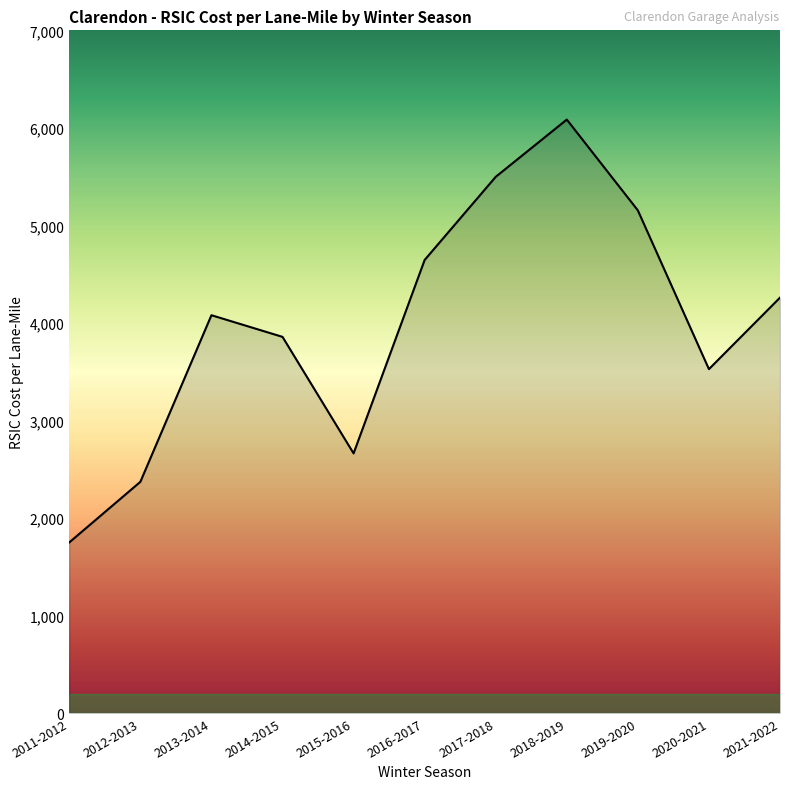

What is the average value?

3990.1